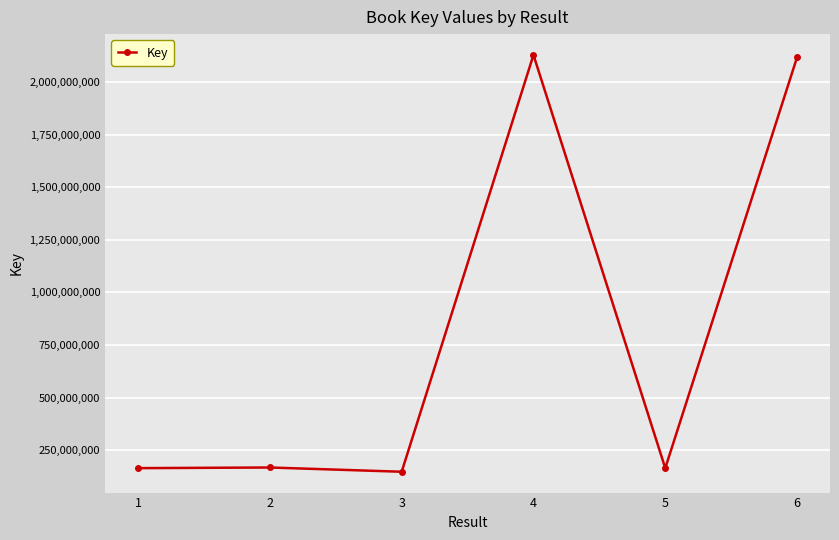

What is the change in value from 2 to 4?

+1961427949